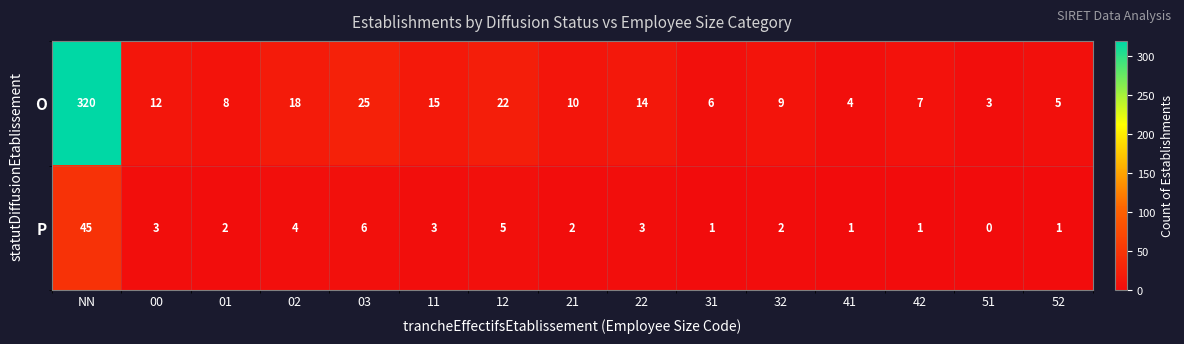

What value does the P series have at 00, to the nearest 5?

5